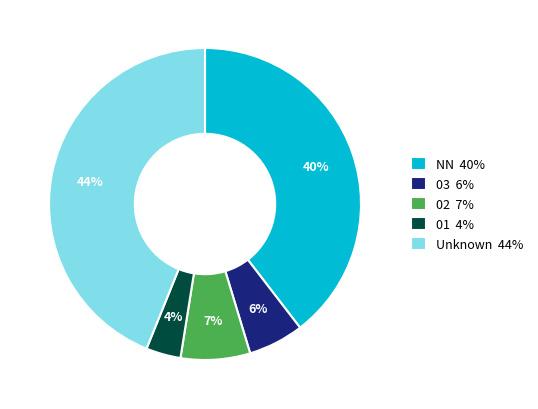

To the nearest percent, what percentage of the pie is 03 6%?

6%